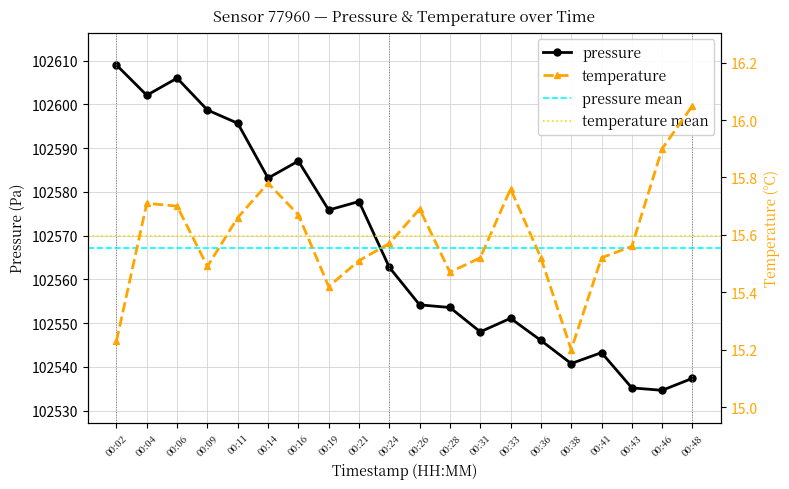

The value of temperature at 00:31 is 15.5. True or false?

True